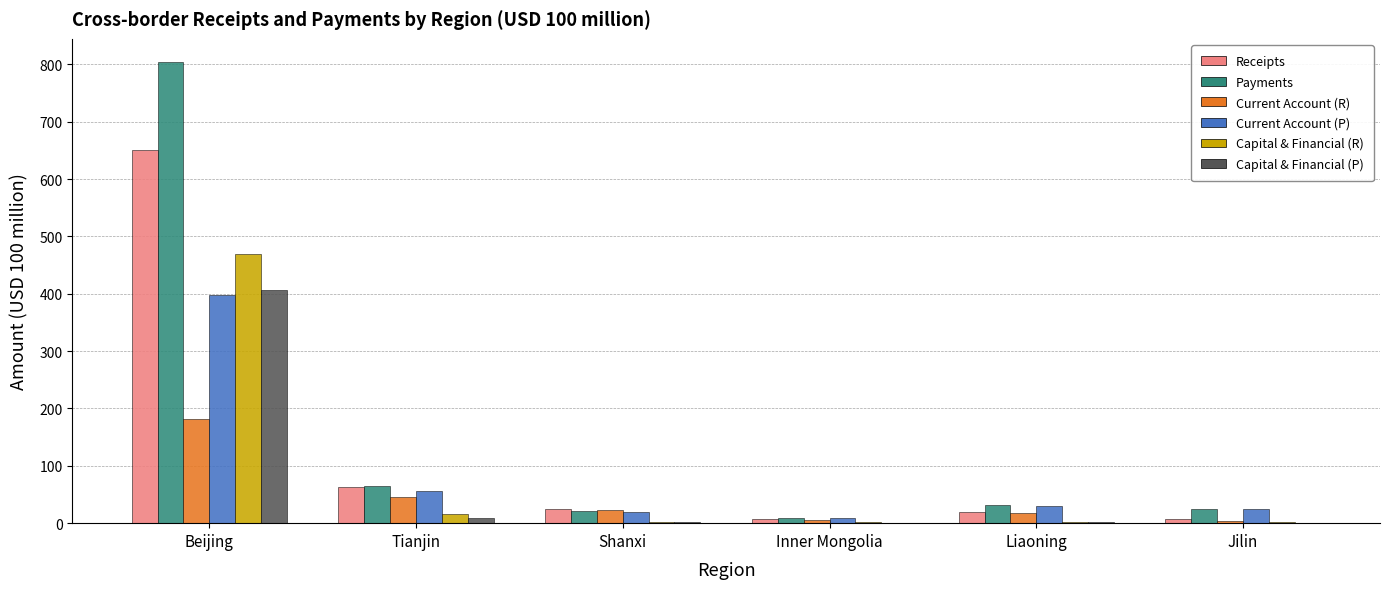

Is the value of Payments at Shanxi greater than the value of Capital & Financial (P) at Shanxi?

Yes